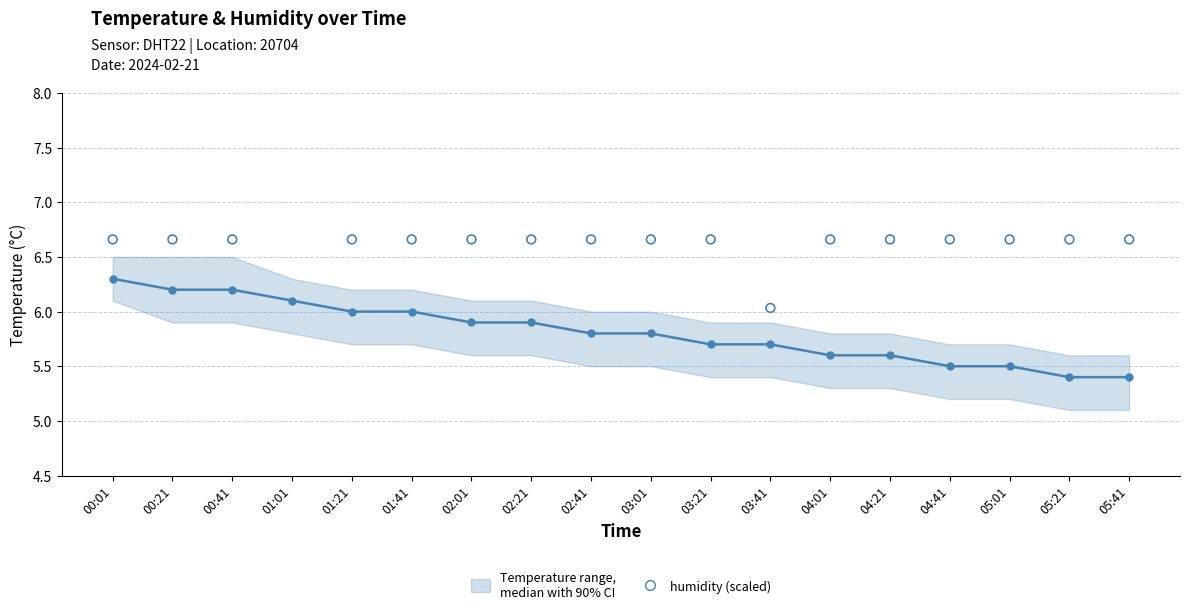

Is the value of humidity (scaled) at 05:21 greater than the value of temperature at 00:21?

Yes